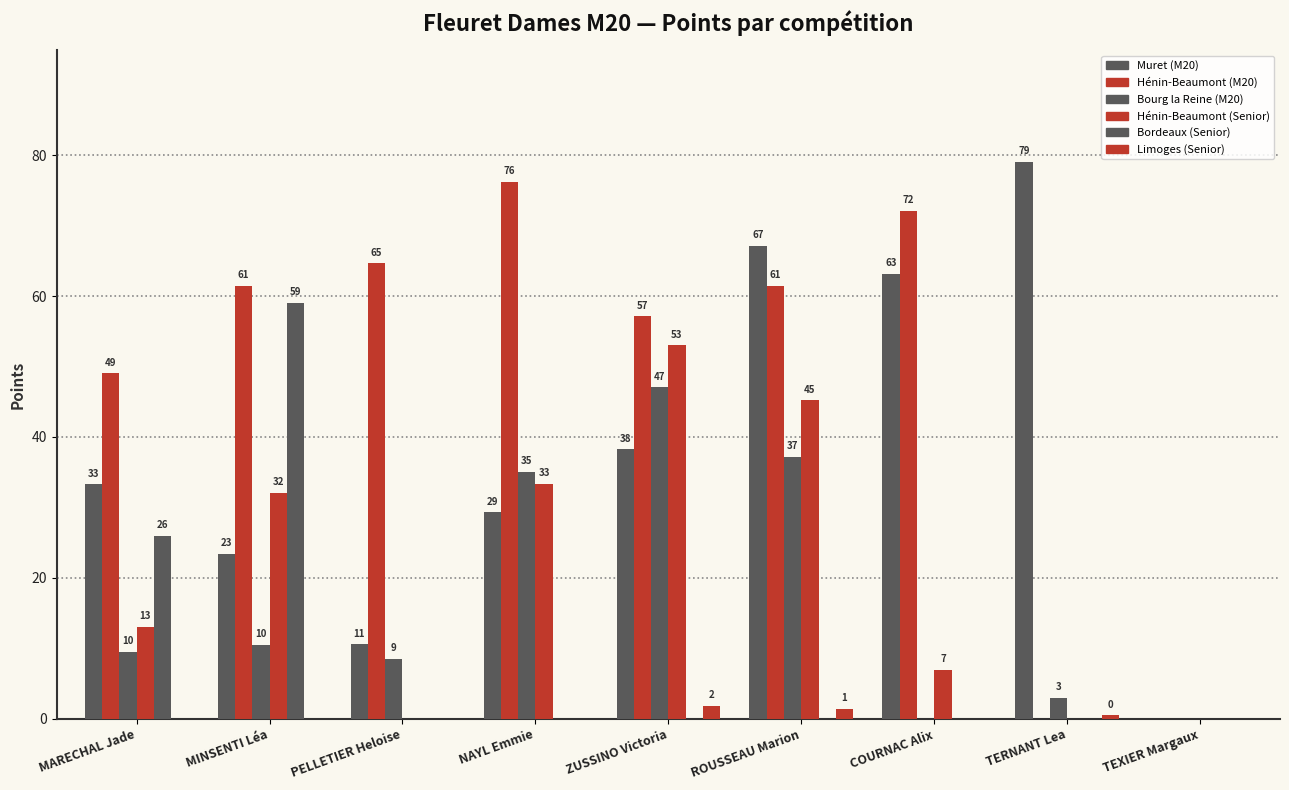

Are the bars grouped side by side (vs. stacked)?

Yes